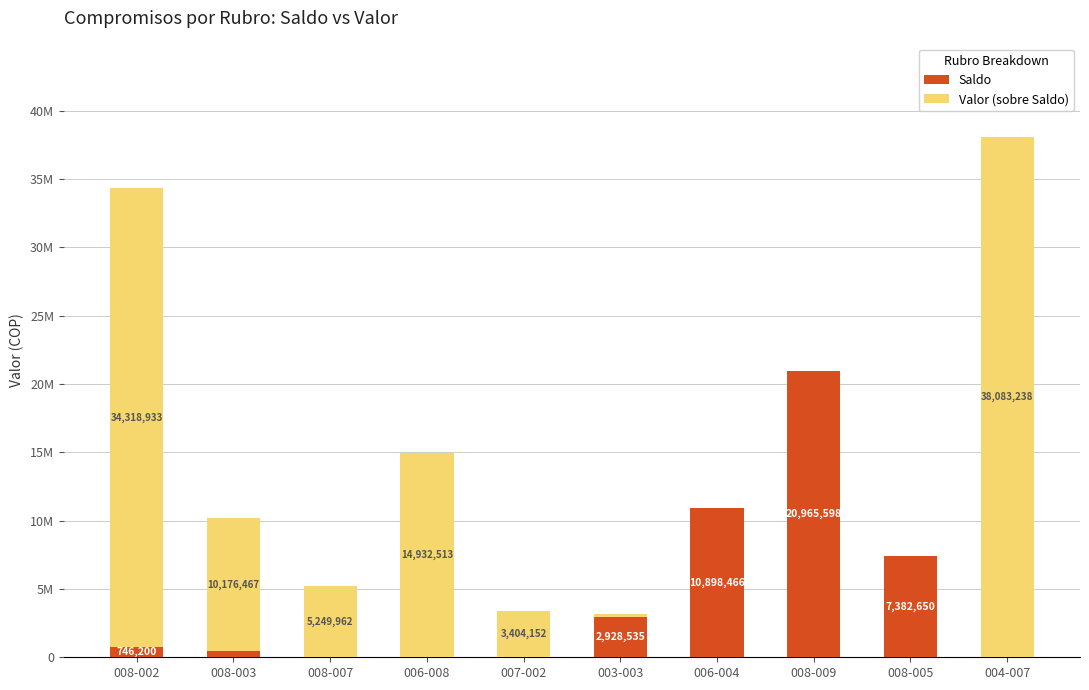

What is the maximum value for Saldo?

20965597.6